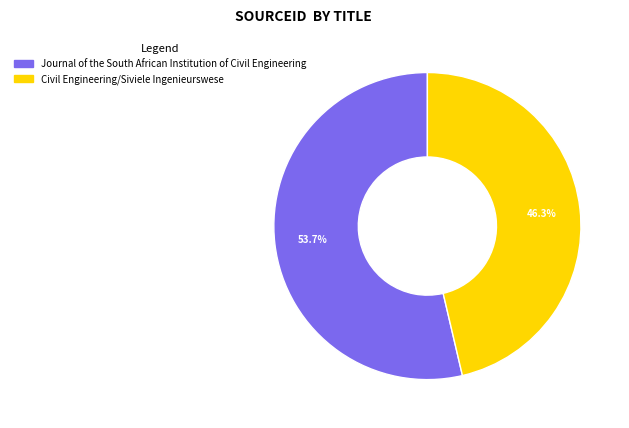

Which category accounts for the majority?

Journal of the South African Institution of Civil Engineering